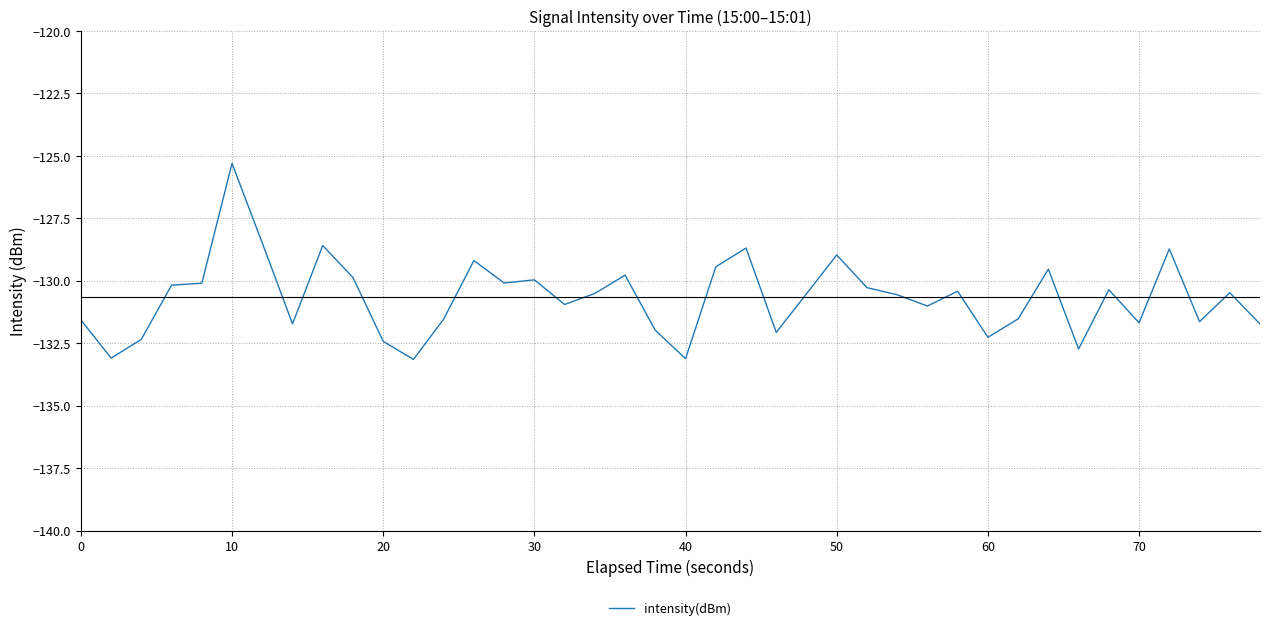

What is the smallest value displayed?

-133.2